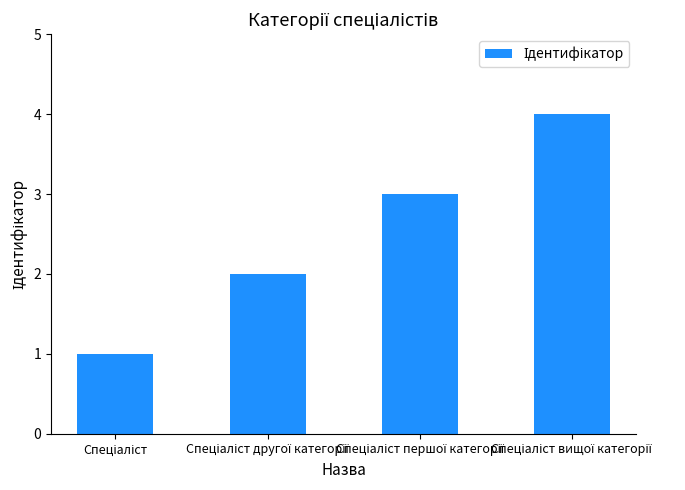

What is the greatest value displayed?

4